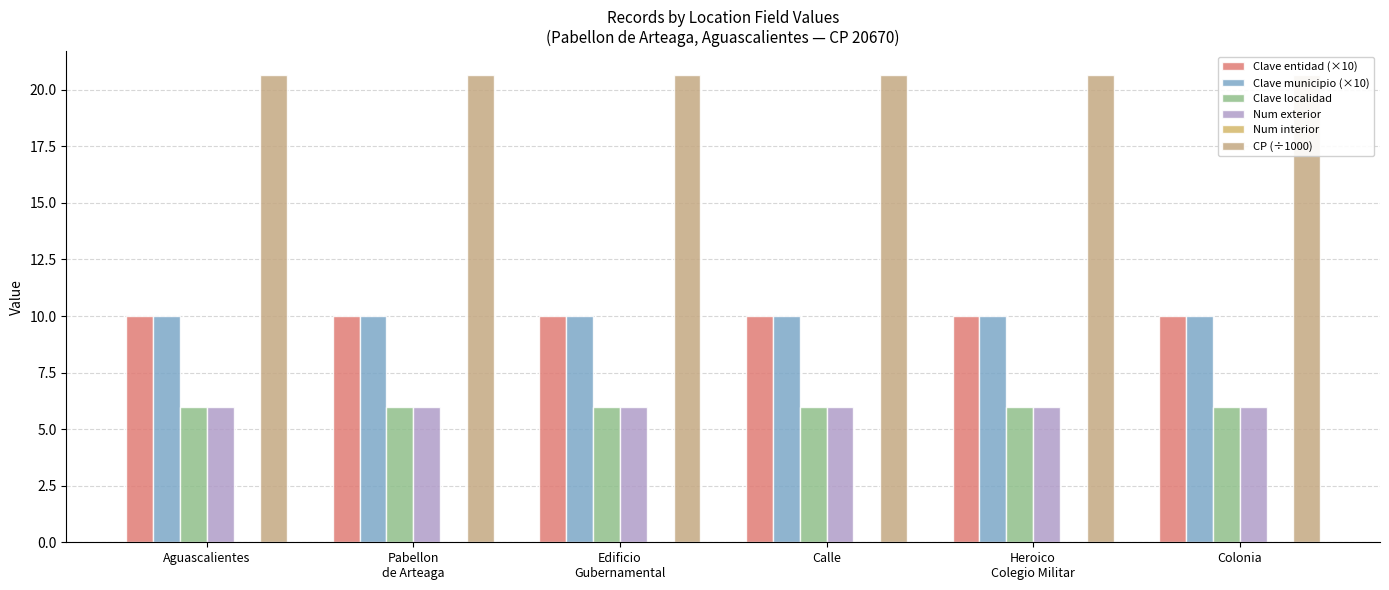

True or false: Clave localidad has a value of 10.3 at Aguascalientes.

False